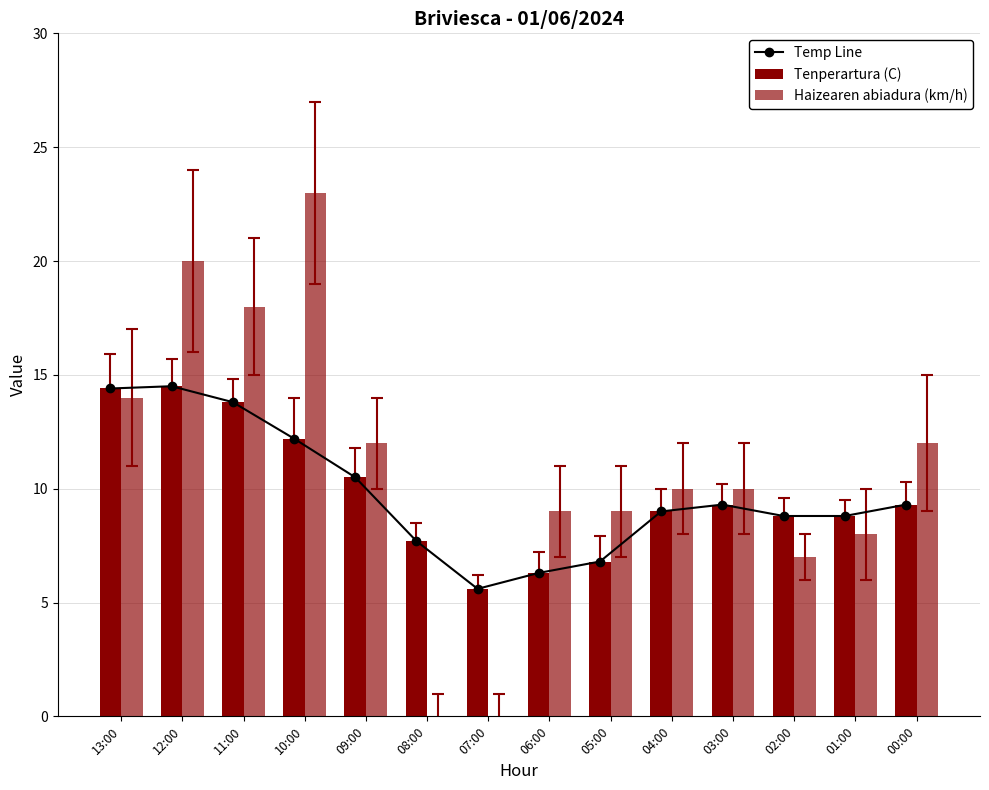

What is the sum of all Haizearen abiadura (km/h) values?

152.0